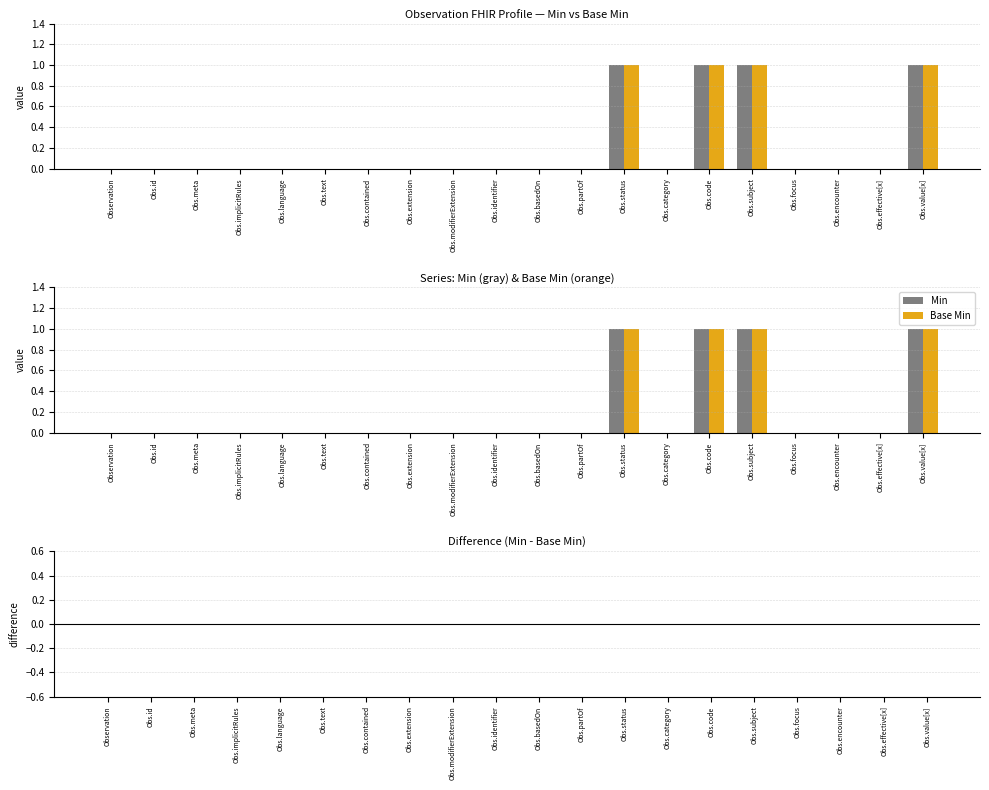

Reading left to right, list all the values displayed in this chart.

Min: 0	0	0	0	0	0	0	0	0	0	0	0	1	0	1	1	0	0	0	1
Base Min: 0	0	0	0	0	0	0	0	0	0	0	0	1	0	1	1	0	0	0	1
Min - Base Min: 0	0	0	0	0	0	0	0	0	0	0	0	0	0	0	0	0	0	0	0